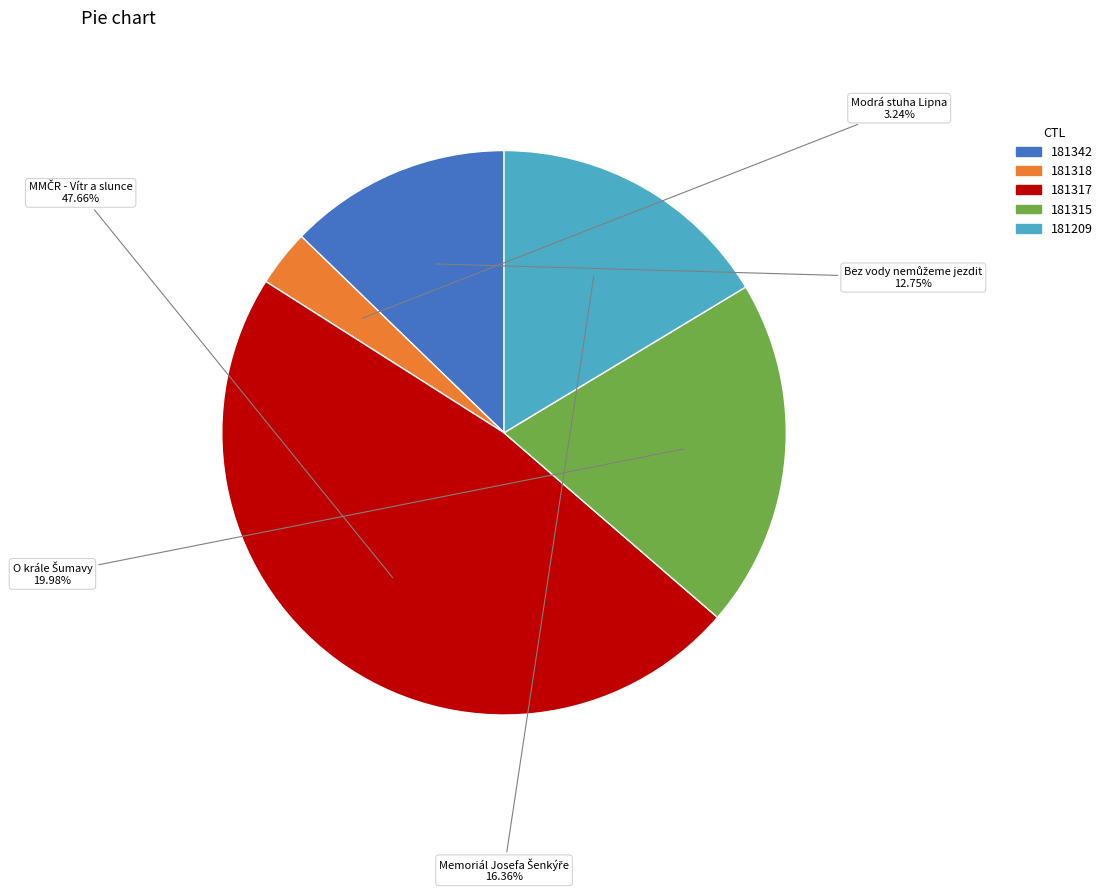

To the nearest percent, what is the difference between the 181318 and 181317 slice percentages?

44%